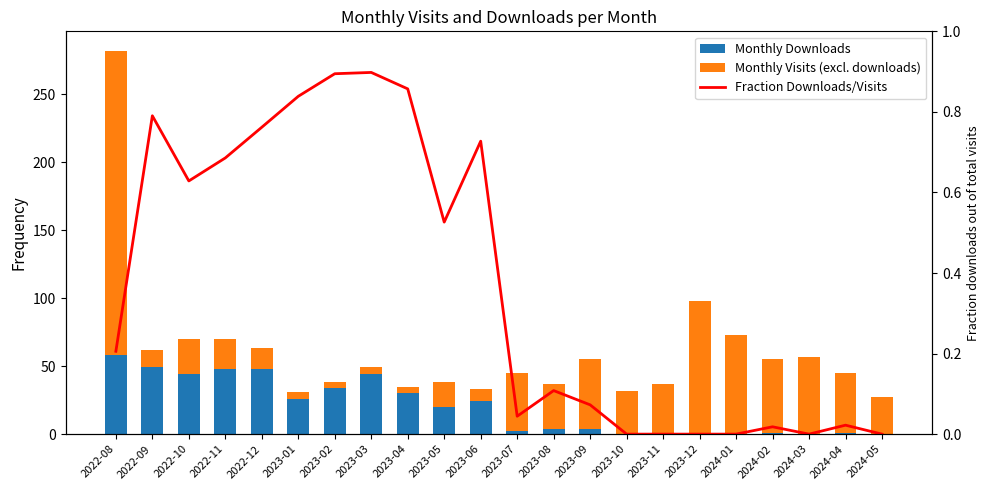

Between 2023-02 and 2024-03, which series saw the biggest shift?

Monthly Visits (excl. downloads)